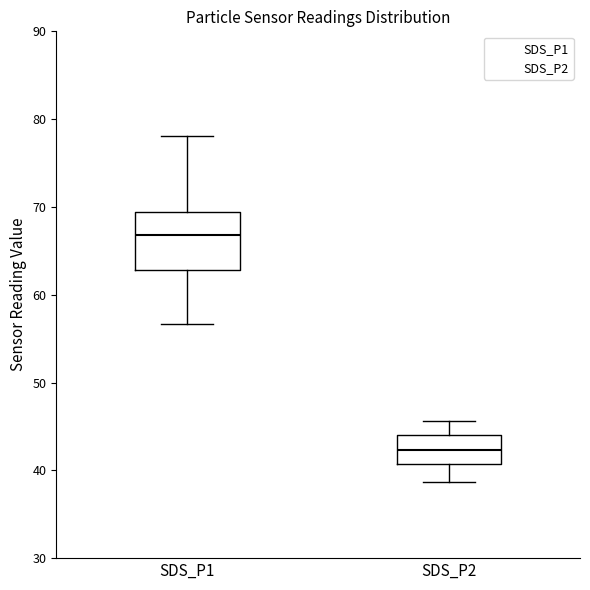

Comparing the boxes themselves (not the whiskers), which one is the tallest?

SDS_P1